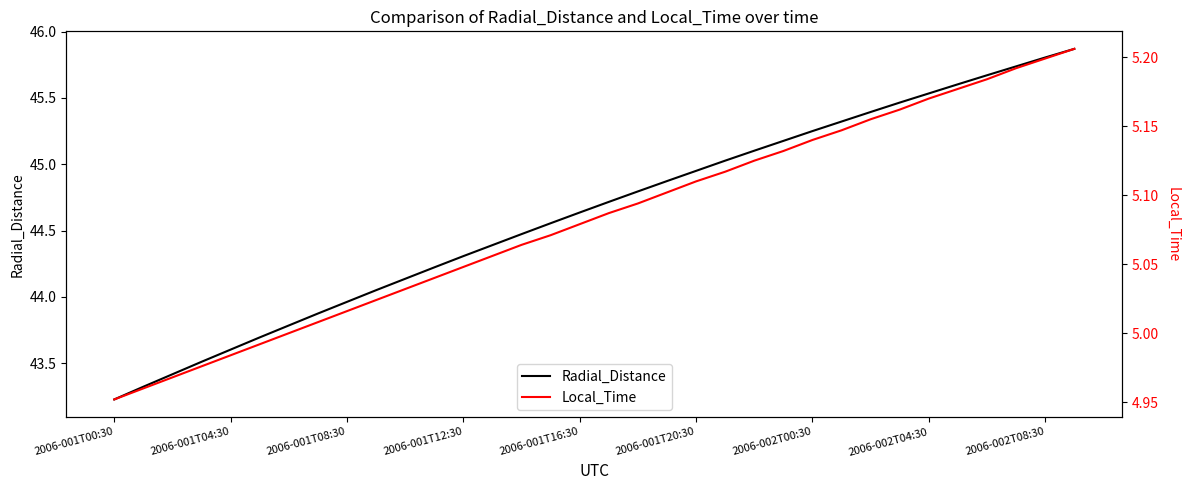

True or false: Radial_Distance has more than 0 points higher than both neighbors.

False